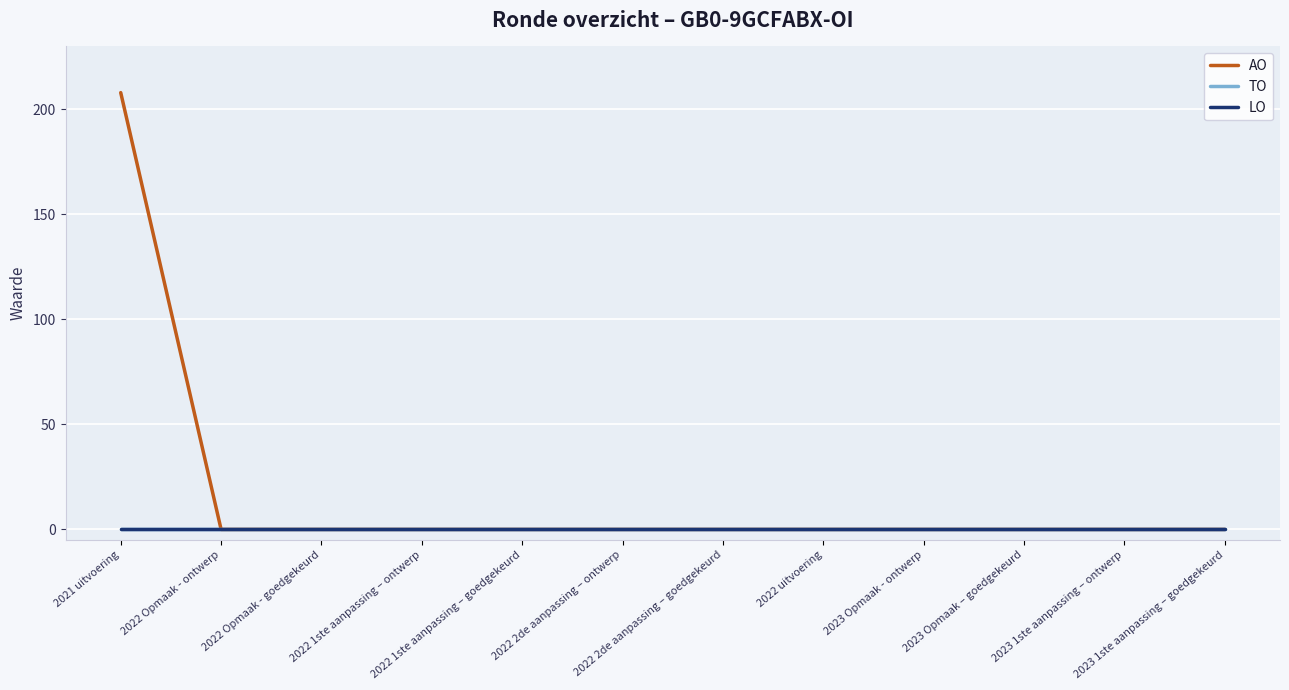

Reading left to right, extract all data points from this chart.

AO: 2021 uitvoering=208	2022 Opmaak - ontwerp=0	2022 Opmaak - goedgekeurd=0	2022 1ste aanpassing – ontwerp=0	2022 1ste aanpassing – goedgekeurd=0	2022 2de aanpassing – ontwerp=0	2022 2de aanpassing – goedgekeurd=0	2022 uitvoering=0	2023 Opmaak - ontwerp=0	2023 Opmaak – goedgekeurd=0	2023 1ste aanpassing – ontwerp=0	2023 1ste aanpassing – goedgekeurd=0
TO: 2021 uitvoering=0	2022 Opmaak - ontwerp=0	2022 Opmaak - goedgekeurd=0	2022 1ste aanpassing – ontwerp=0	2022 1ste aanpassing – goedgekeurd=0	2022 2de aanpassing – ontwerp=0	2022 2de aanpassing – goedgekeurd=0	2022 uitvoering=0	2023 Opmaak - ontwerp=0	2023 Opmaak – goedgekeurd=0	2023 1ste aanpassing – ontwerp=0	2023 1ste aanpassing – goedgekeurd=0
LO: 2021 uitvoering=0	2022 Opmaak - ontwerp=0	2022 Opmaak - goedgekeurd=0	2022 1ste aanpassing – ontwerp=0	2022 1ste aanpassing – goedgekeurd=0	2022 2de aanpassing – ontwerp=0	2022 2de aanpassing – goedgekeurd=0	2022 uitvoering=0	2023 Opmaak - ontwerp=0	2023 Opmaak – goedgekeurd=0	2023 1ste aanpassing – ontwerp=0	2023 1ste aanpassing – goedgekeurd=0